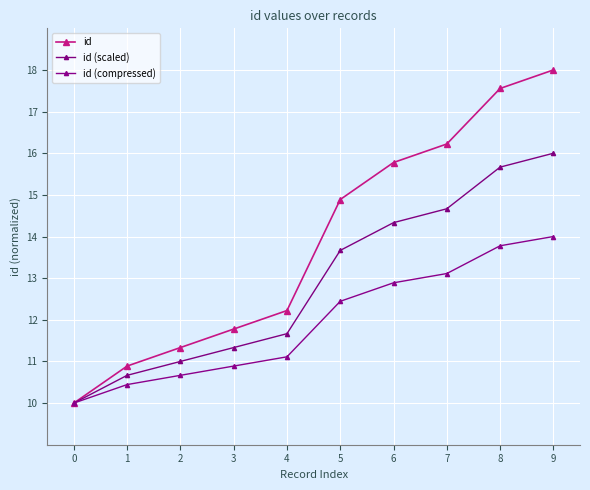

Rank the series by their maximum value, from highest to lowest.

id, id (scaled), id (compressed)